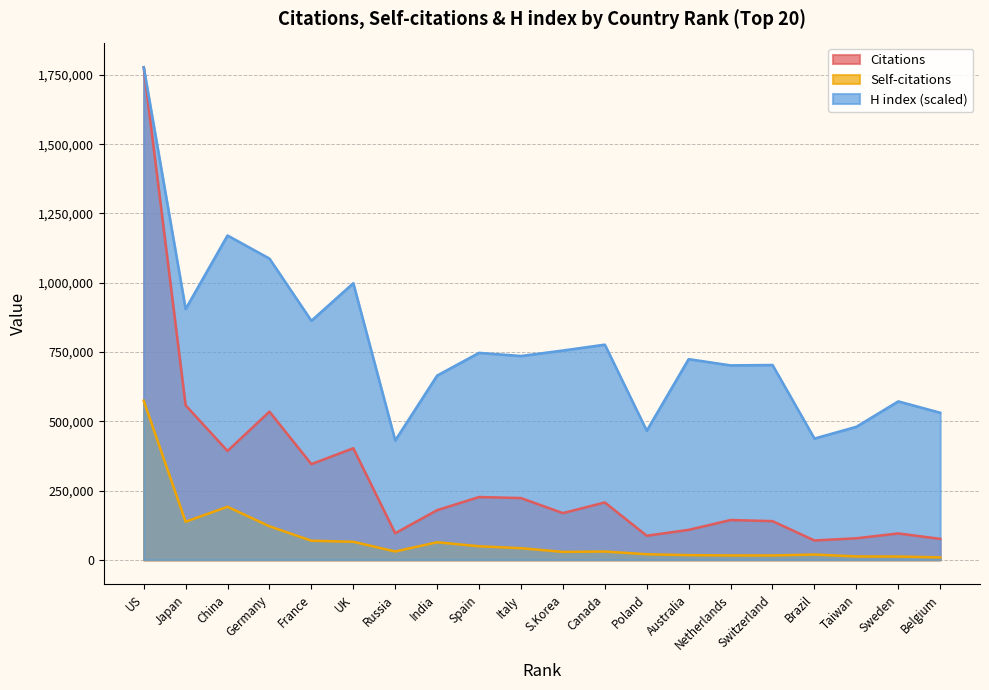

List the series in order of their peak value, highest first.

Citations, H index, Self-citations